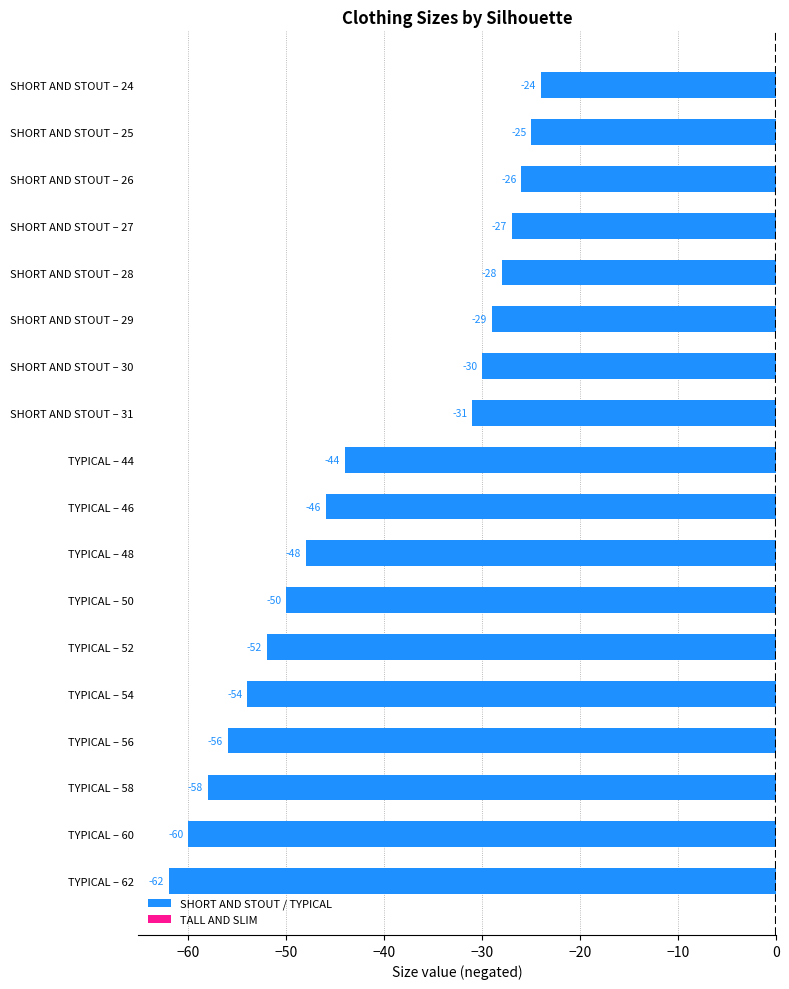

The chart shows a value of -18 at TYPICAL – 62. True or false?

False